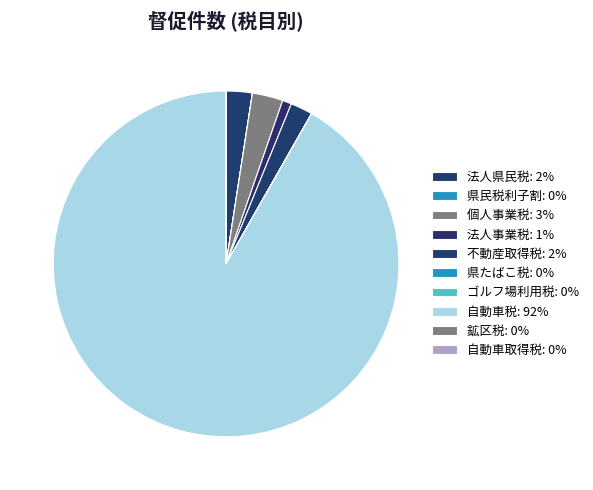

To the nearest percent, what is the difference between the largest and smallest slice percentages?

92%